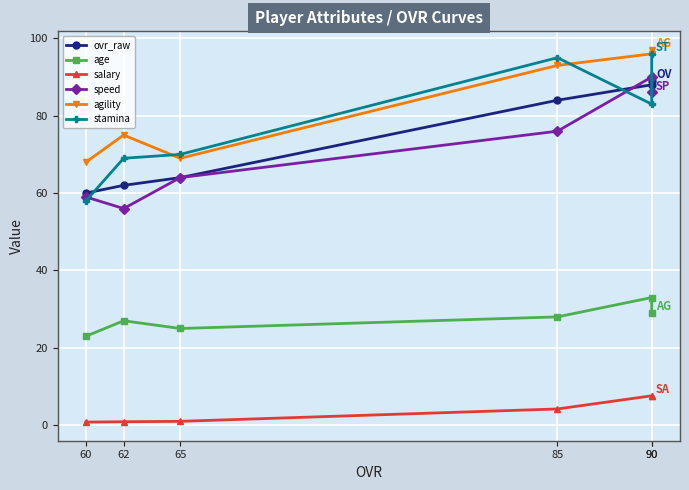

What is the value of the speed point at the 1st from the left?

59.0